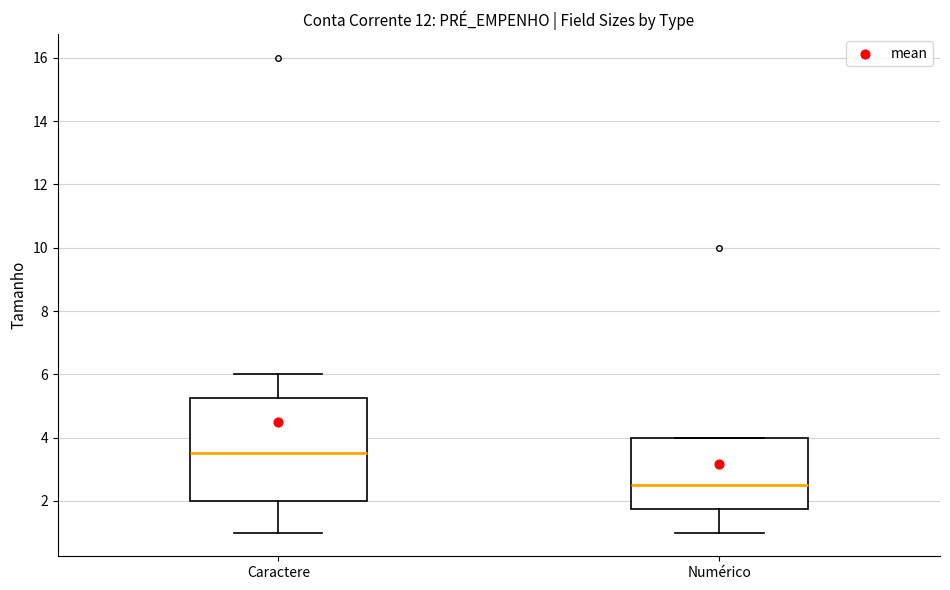

Which box is the tallest, from its lower edge to its upper edge?

Caractere